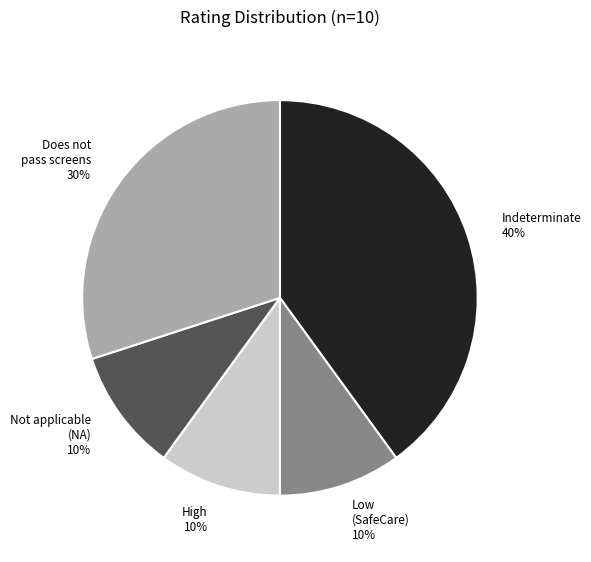

Do Does not pass screens 30% and Indeterminate 40% together represent more than half of the pie?

Yes